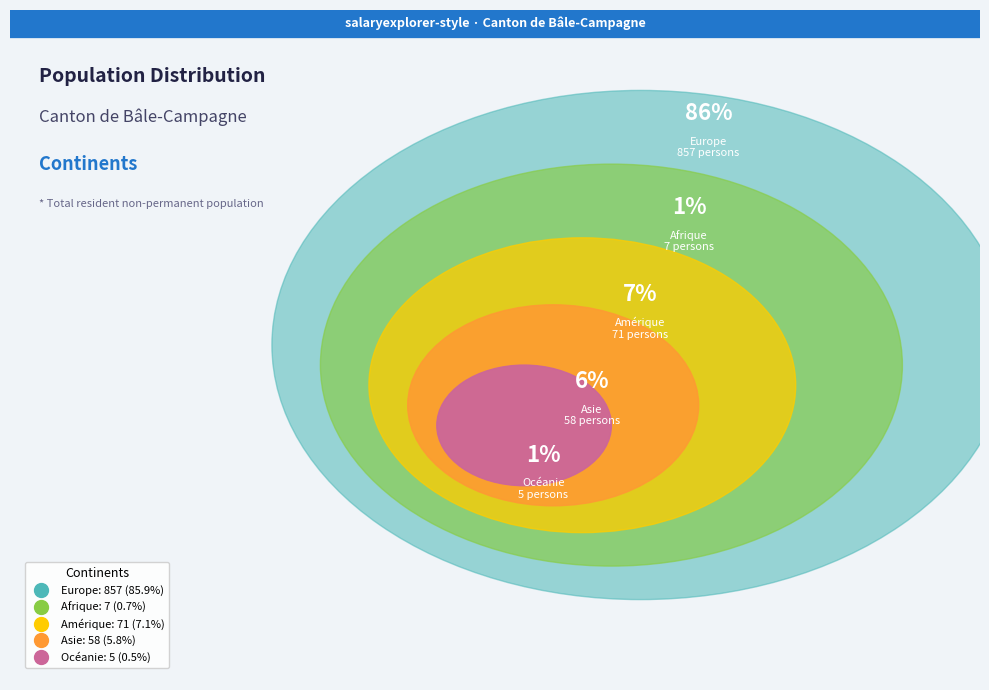

Approximately how many times larger is the value at Europe compared to Asie?

14.8